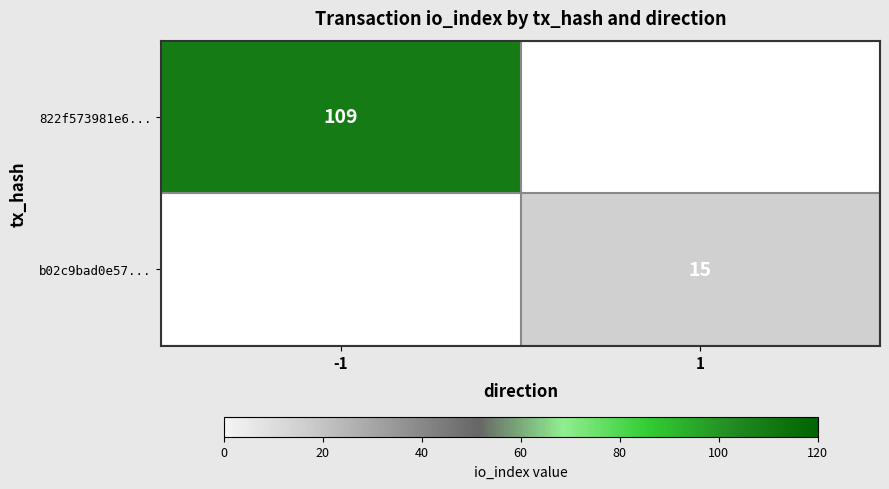

What is the minimum value shown in the chart?

15.0